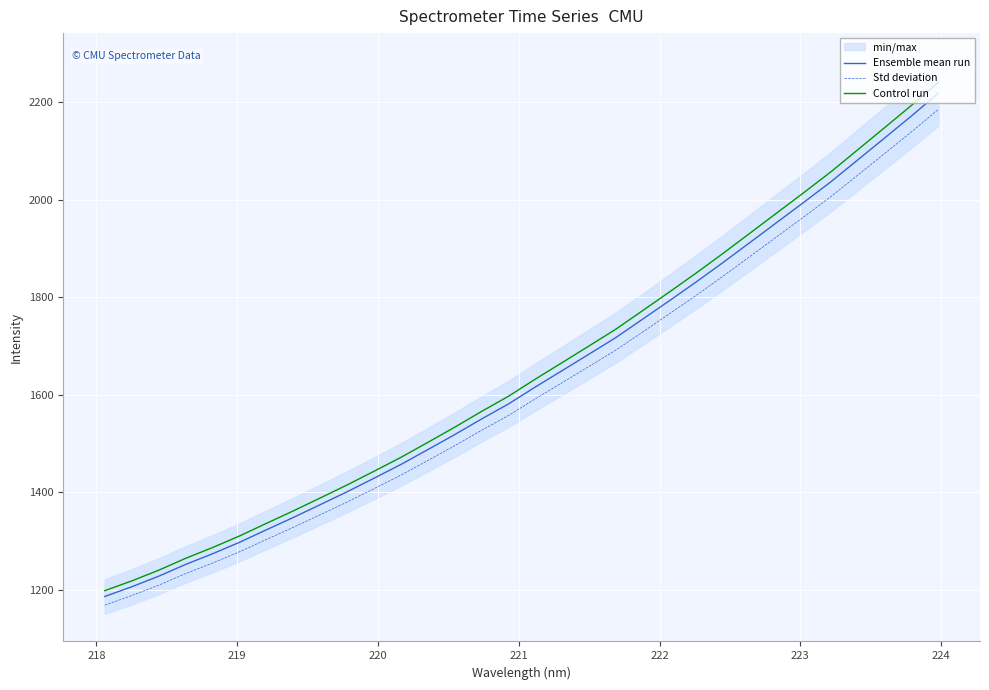

List the series in order of their peak value, lowest first.

Std deviation, Ensemble mean run, Control run